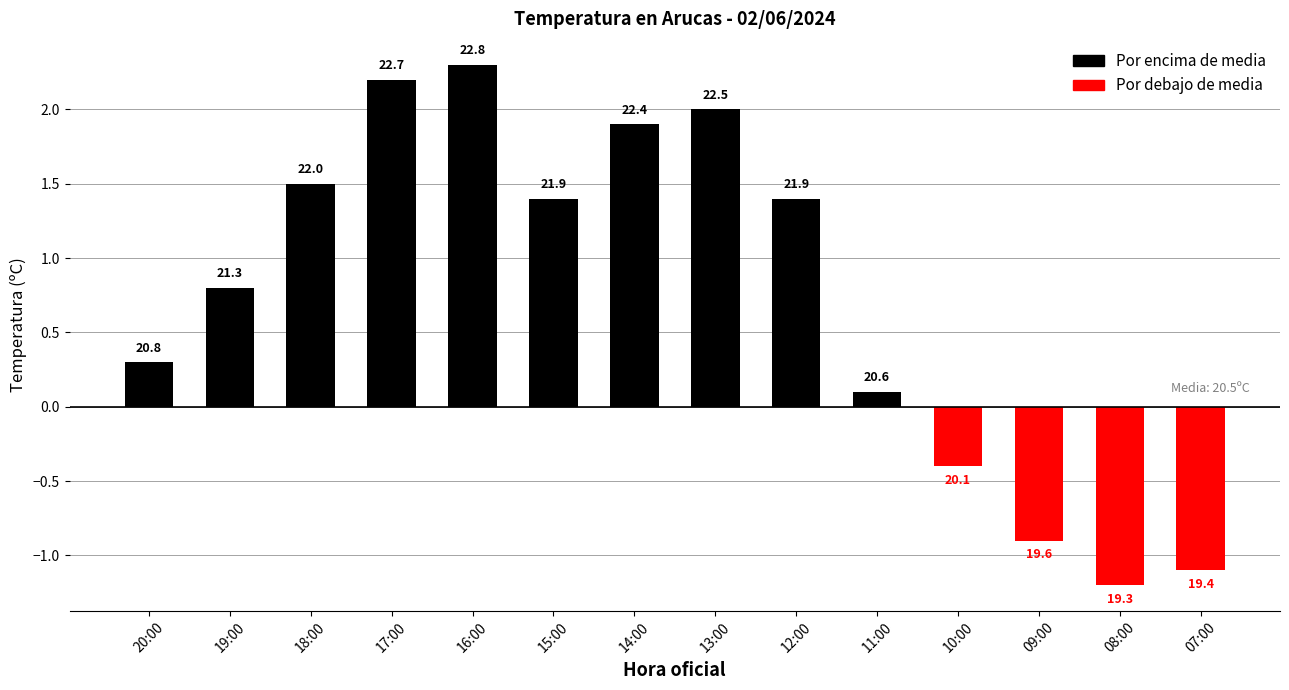

Are the bars horizontal?

No